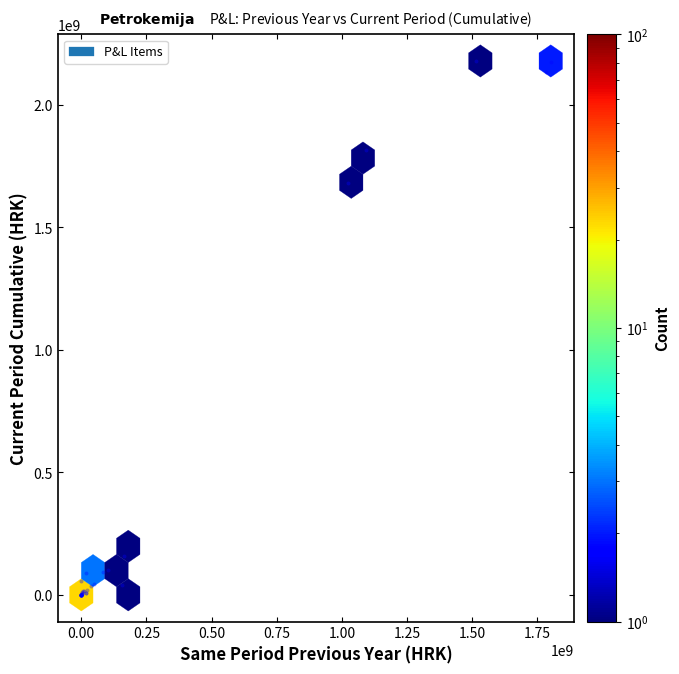

What Y value in the scatter plot is closest to 1089603281?

1681711877